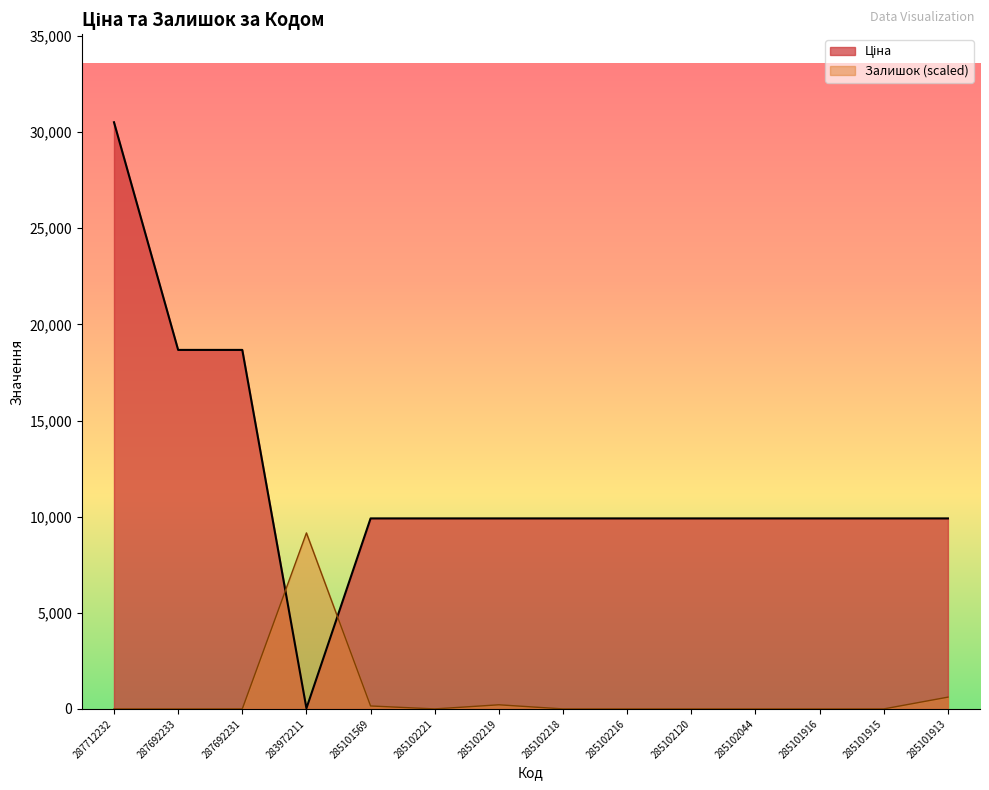

How many values in Залишок are above zero?

4